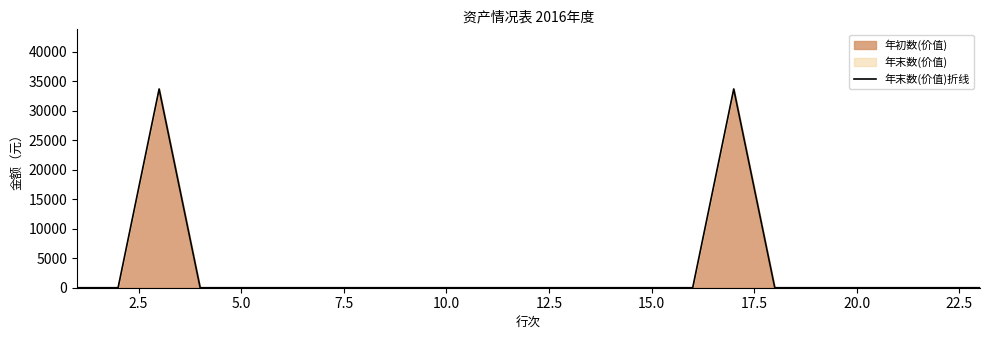

True or false: there are more than 0 points higher than both neighbors.

True